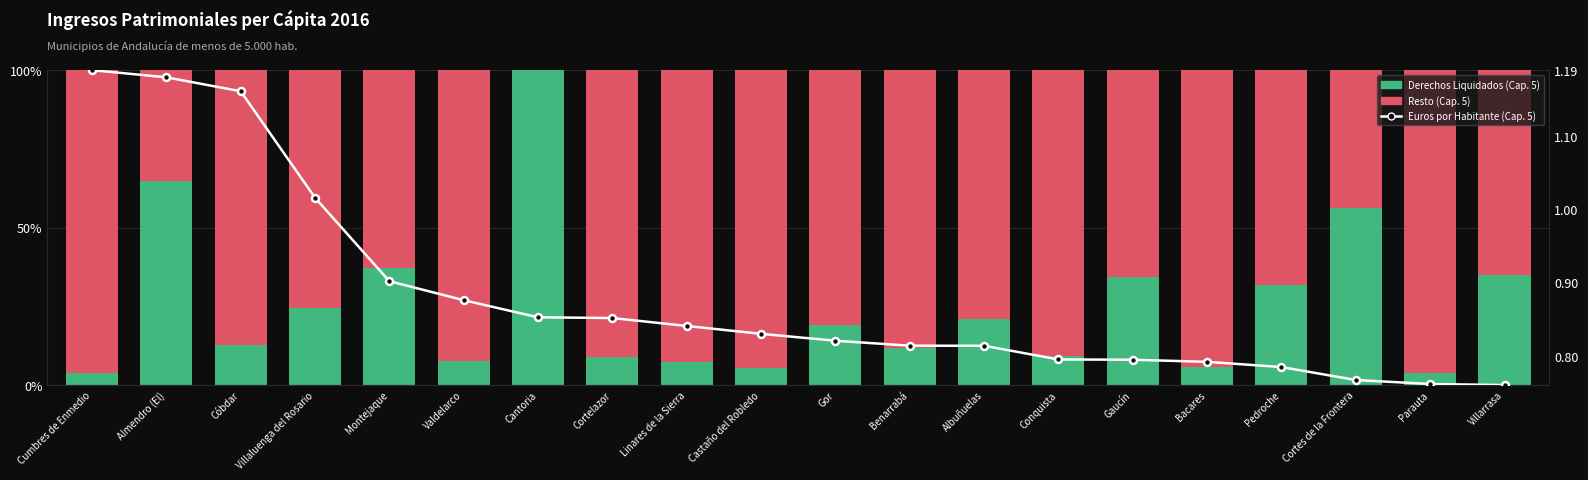

Rank the series at Pedroche from lowest to highest value.

Euros por Habitante (Cap. 5), Derechos Liquidados (Cap. 5), Resto (Cap. 5)